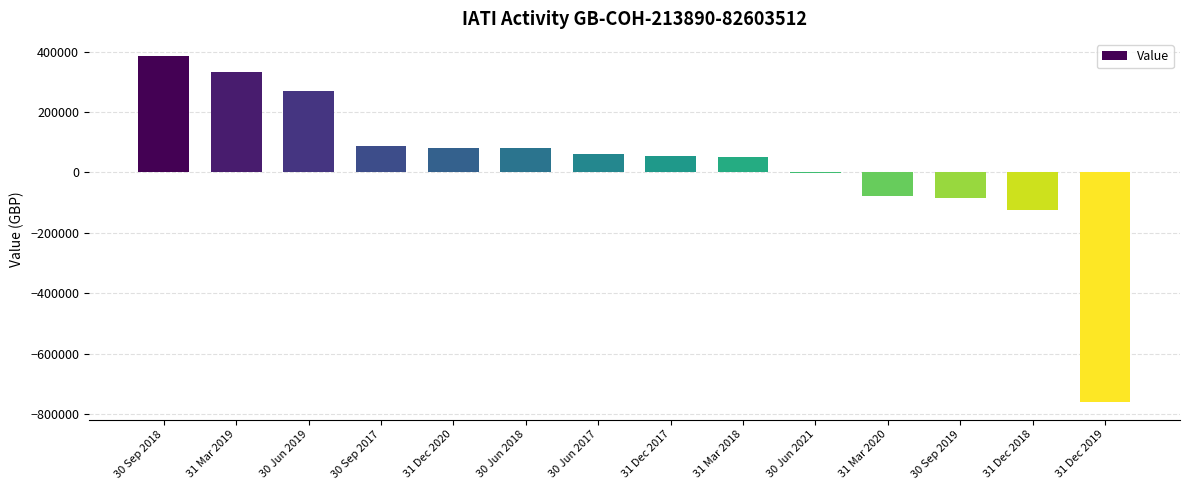

True or false: the data shows -761308 at 31 Dec 2019.

True